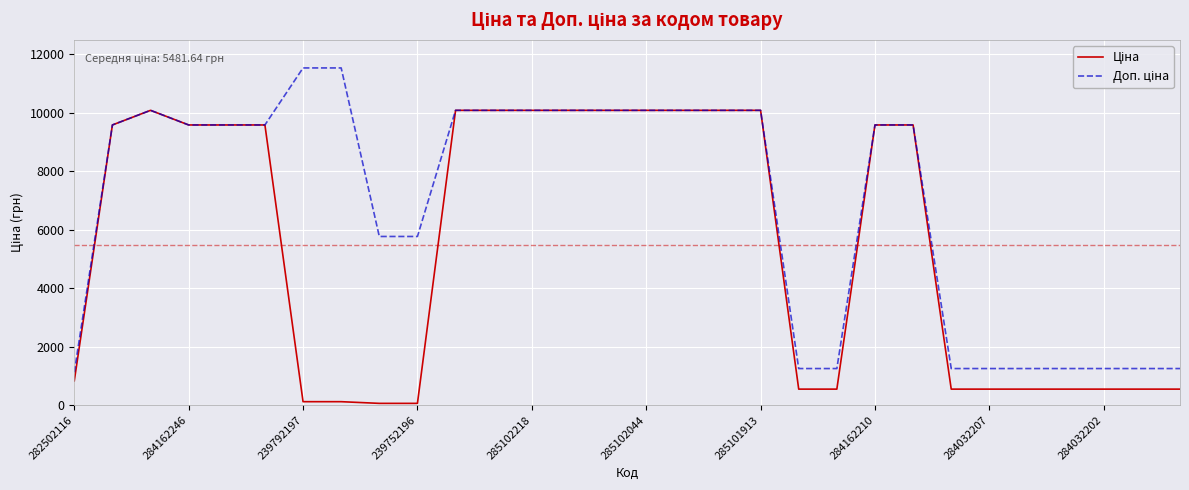

Is this an area chart (filled region under the line)?

No